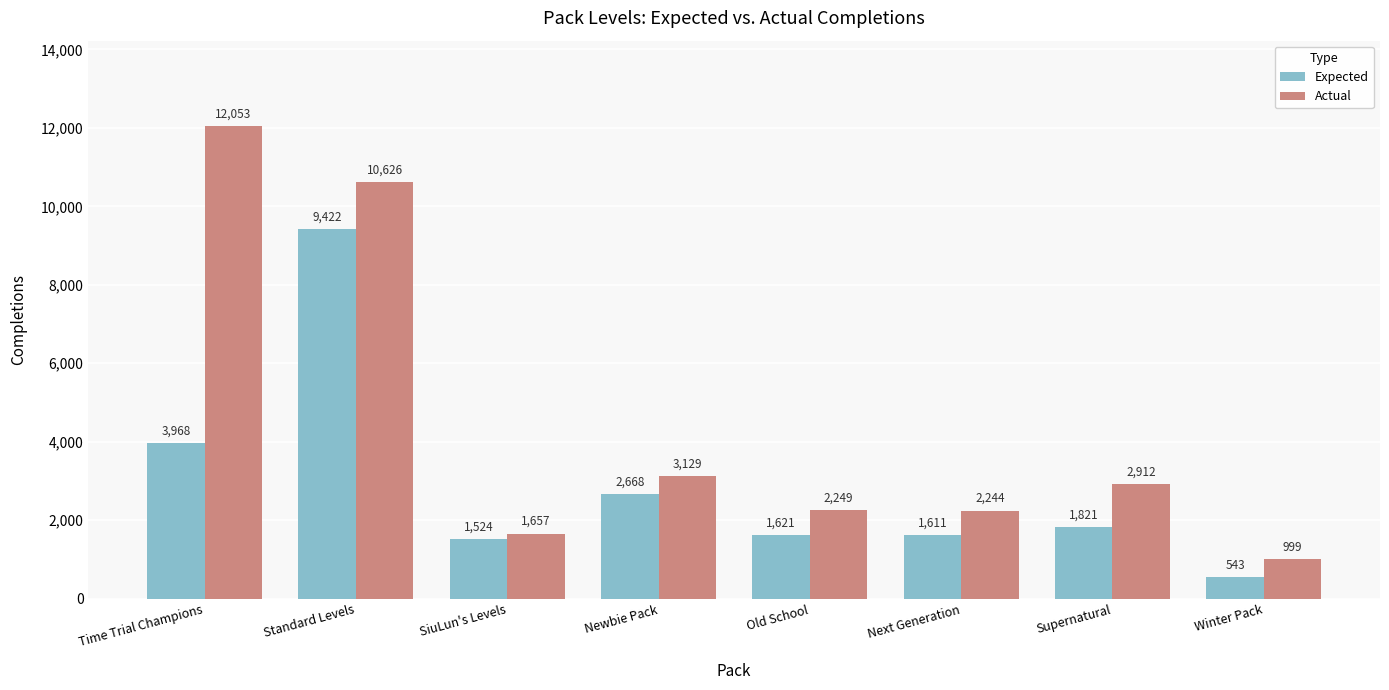

What is the spread (max minus min) of values at SiuLun's Levels?

133